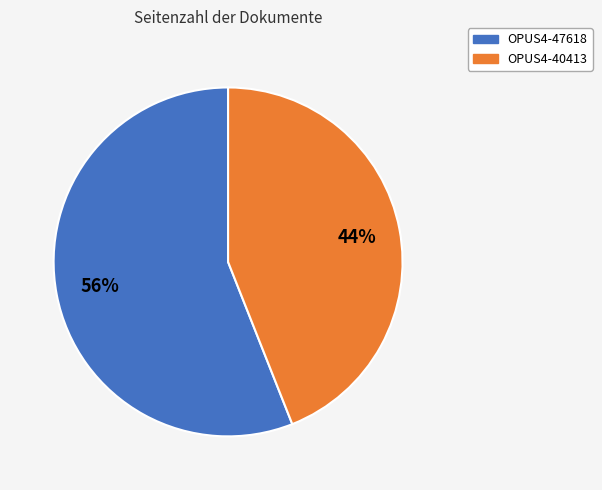

Which category has the biggest portion of the pie?

OPUS4-47618